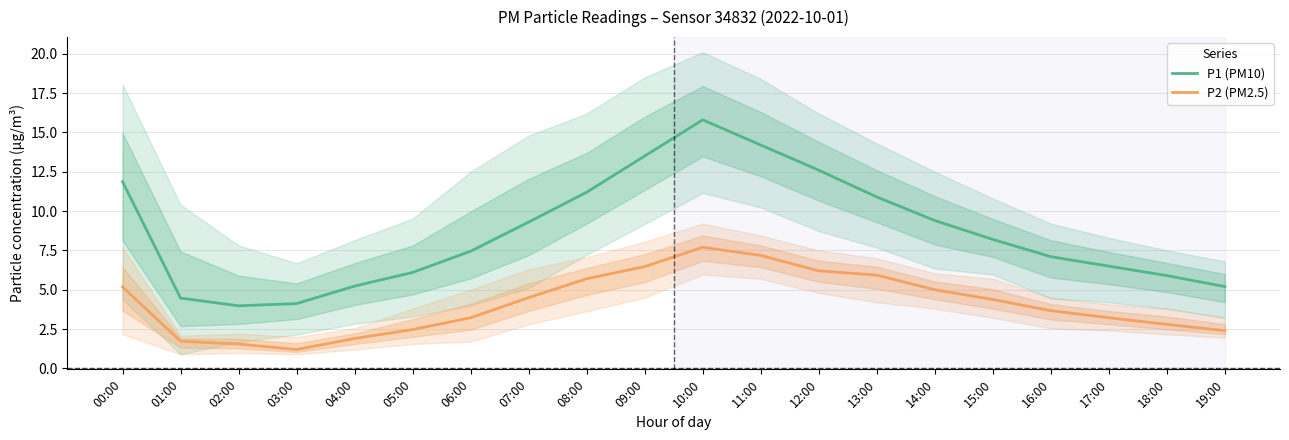

What is the approximate value of P2 (PM2.5) at 02:00?

1.6